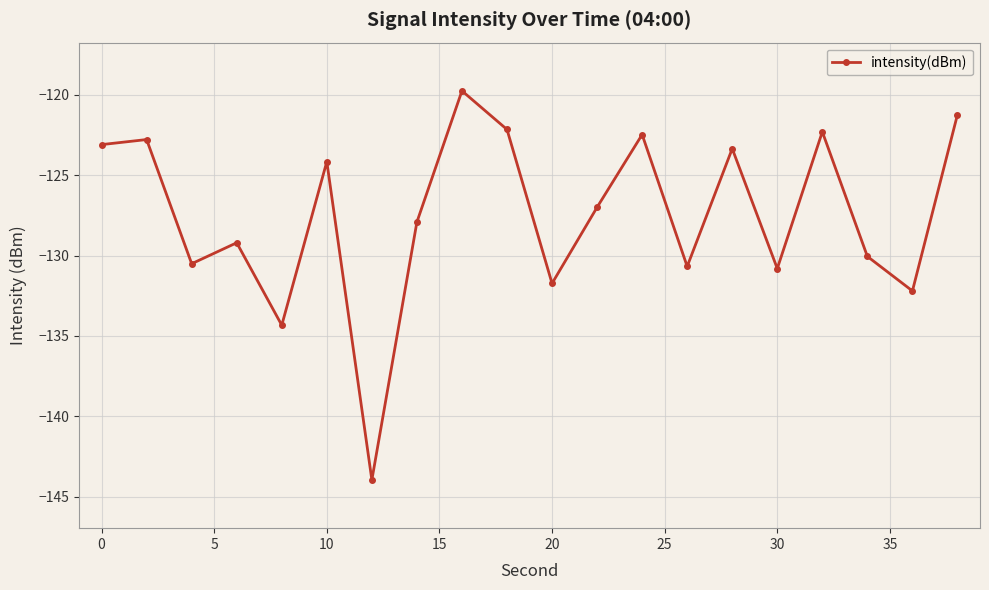

True or false: there are more than 0 points higher than both neighbors.

True